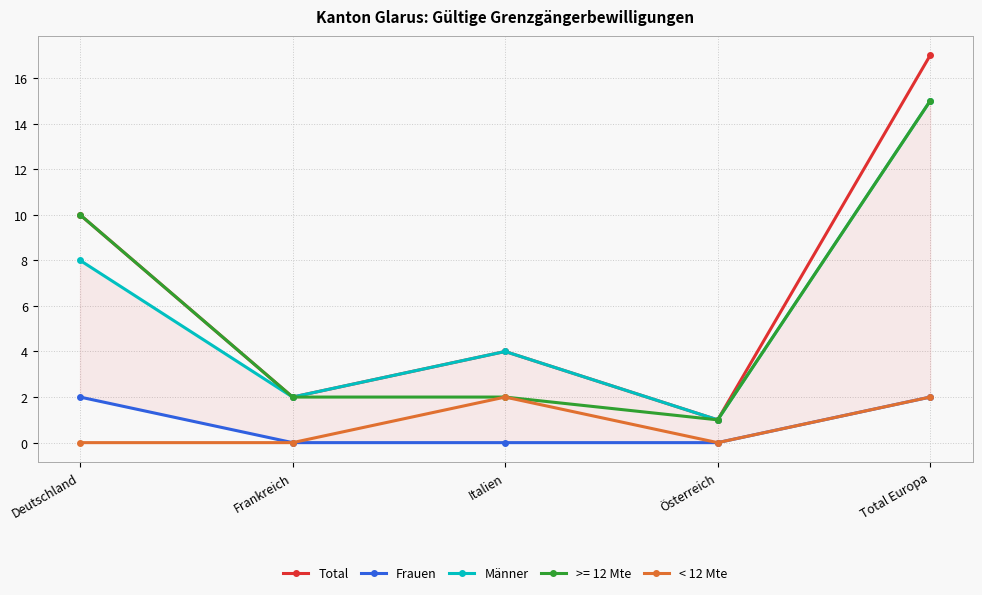

At how many categories does at least one series exceed 2?

3